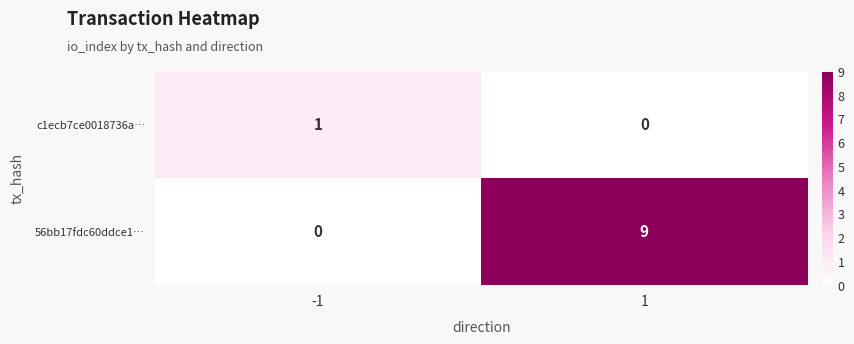

True or false: 56bb17fdc60ddce1… has a value of 4 at -1.

False